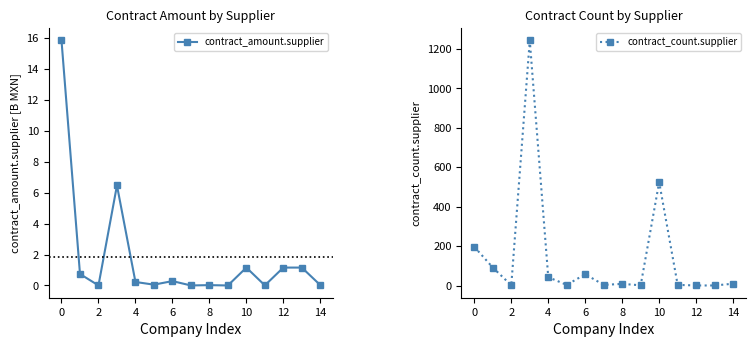

How many times do contract_amount.supplier and contract_count.supplier cross each other?

2